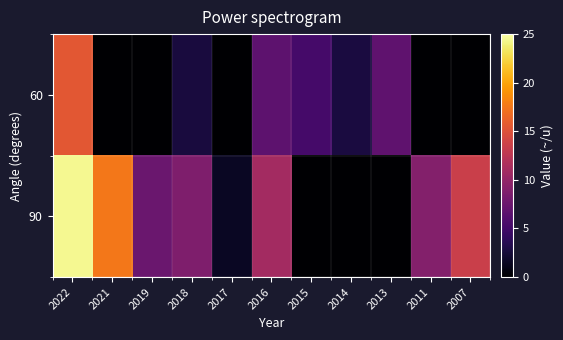

Which series has the largest range (max minus min)?

90